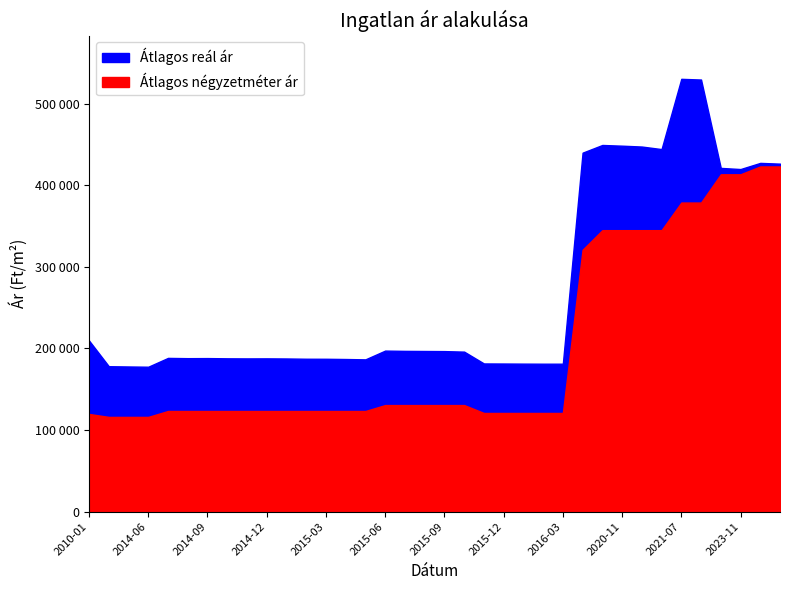

What are all the series names shown in the legend?

Átlagos négyzetméter ár, Átlagos reál ár